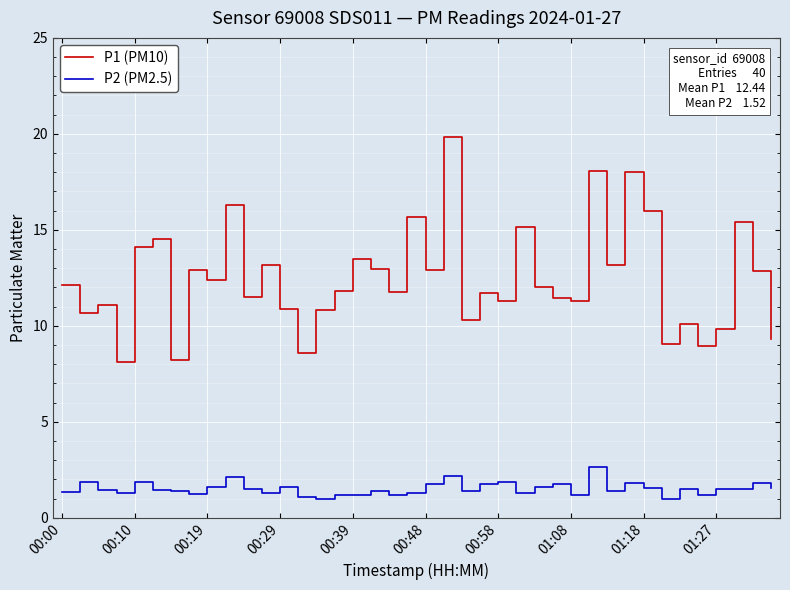

Which series has the largest total across all categories?

P1 (PM10)